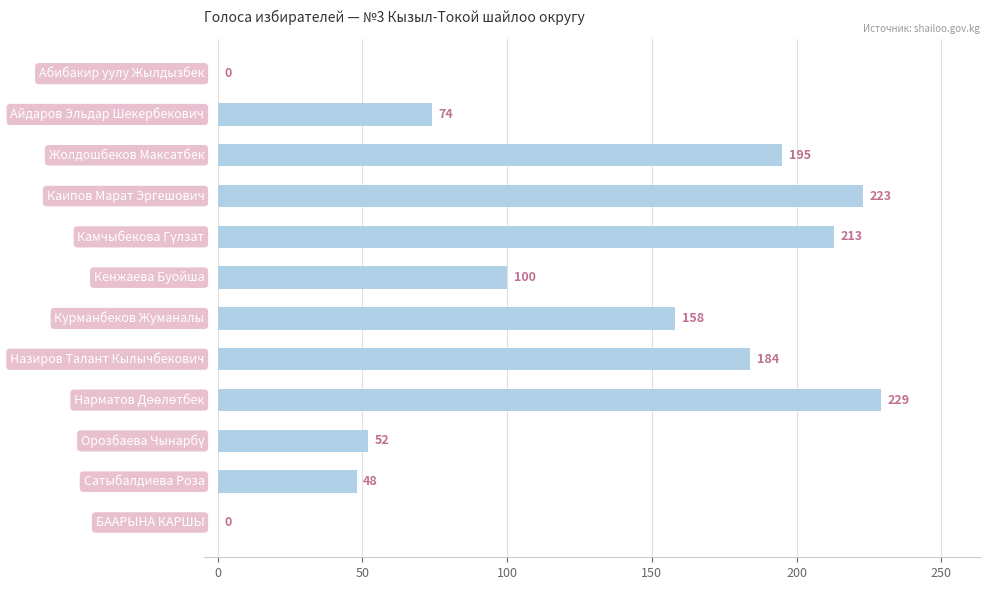

How many categories are shown in the chart?

12